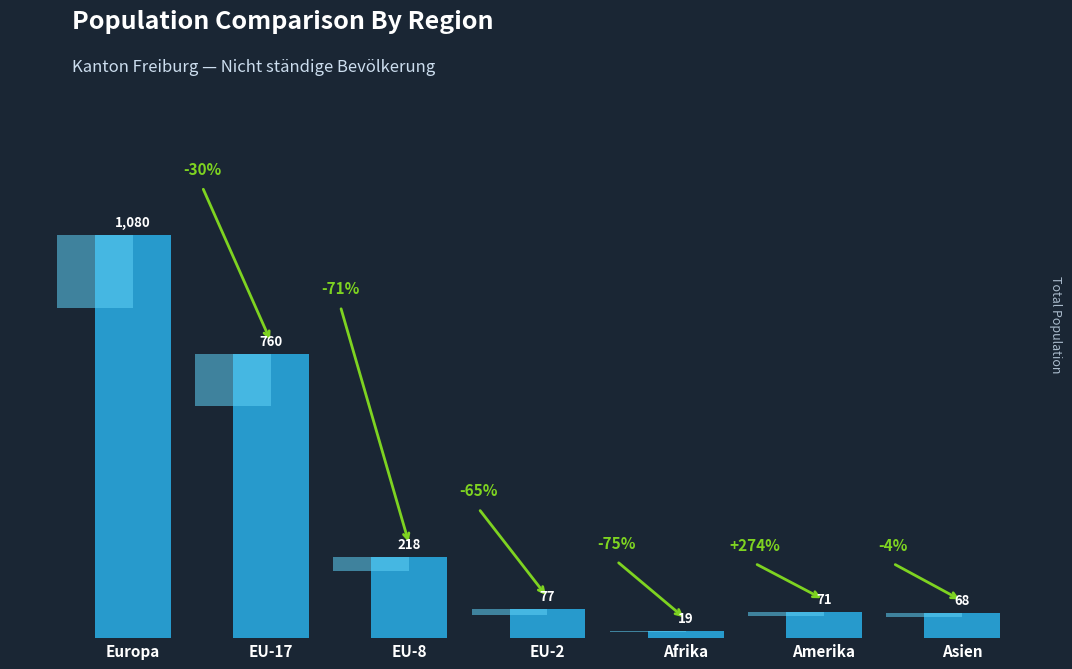

What is the sum of the values at Amerika and Asien?

139